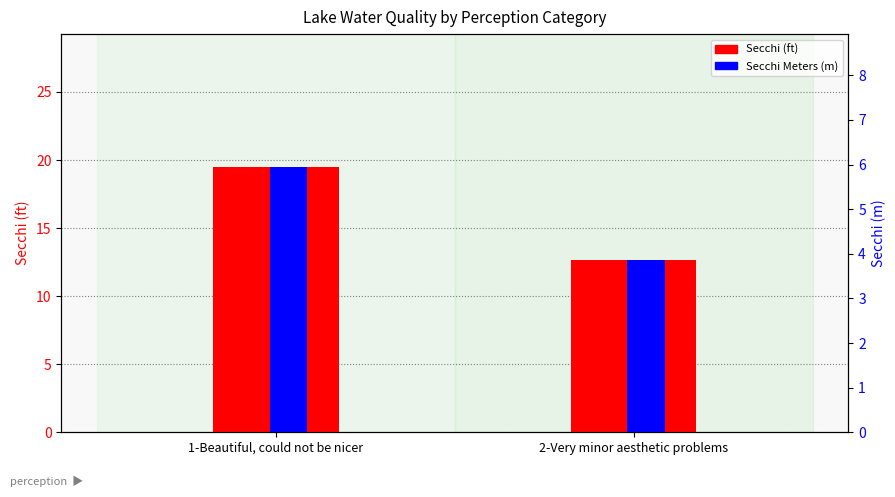

Which series changed the most between 1-Beautiful, could not be nicer and 2-Very minor aesthetic problems?

Secchi (ft)